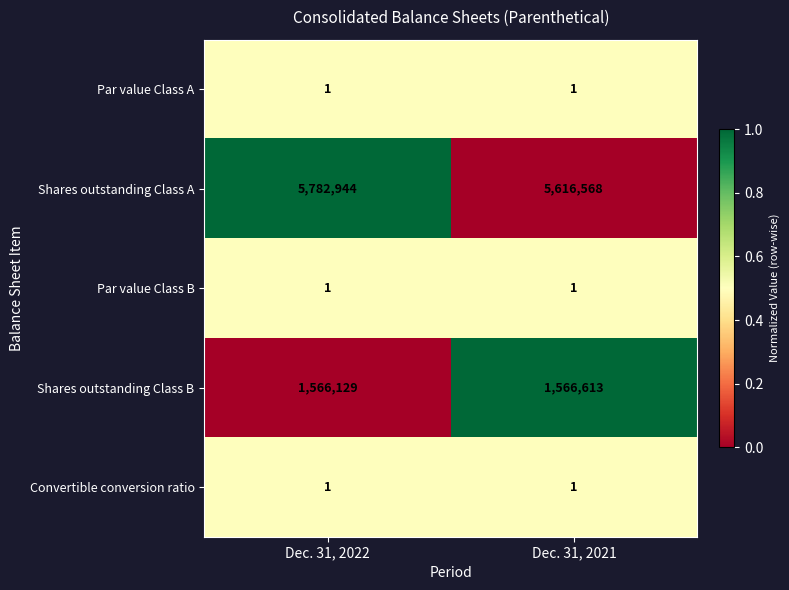

Reading left to right, extract all data points from this chart.

Par value Class A: 1	1
Shares outstanding Class A: 5782944	5616568
Par value Class B: 1	1
Shares outstanding Class B: 1566129	1566613
Convertible conversion ratio: 1	1